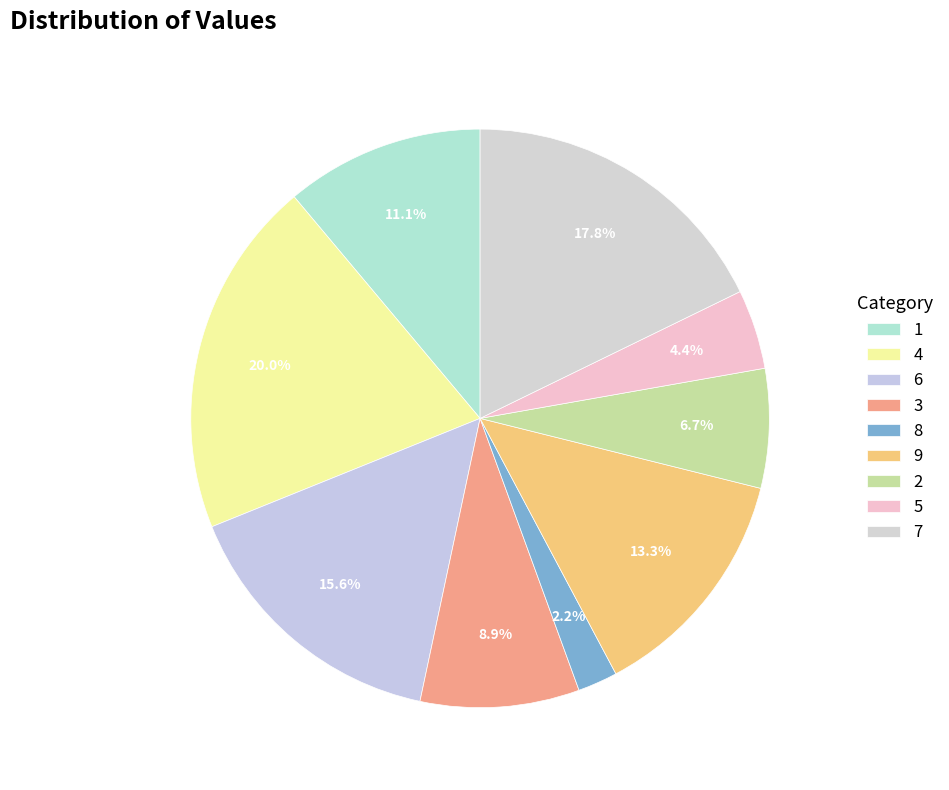

Does 2 represent more than half of the total?

No